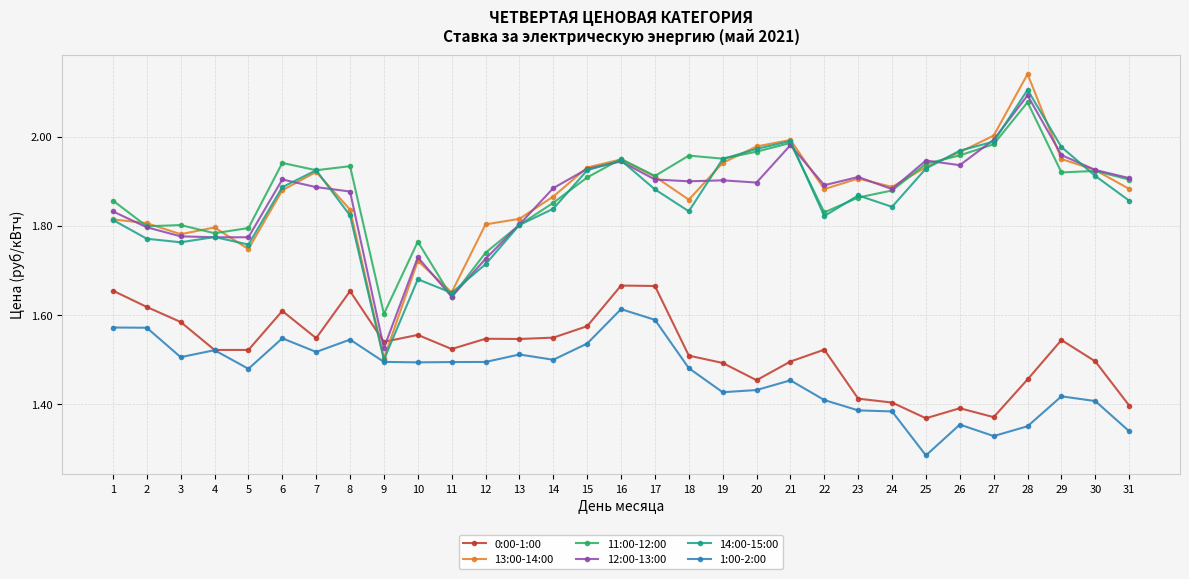

Where is the first local minimum for 14:00-15:00?

3